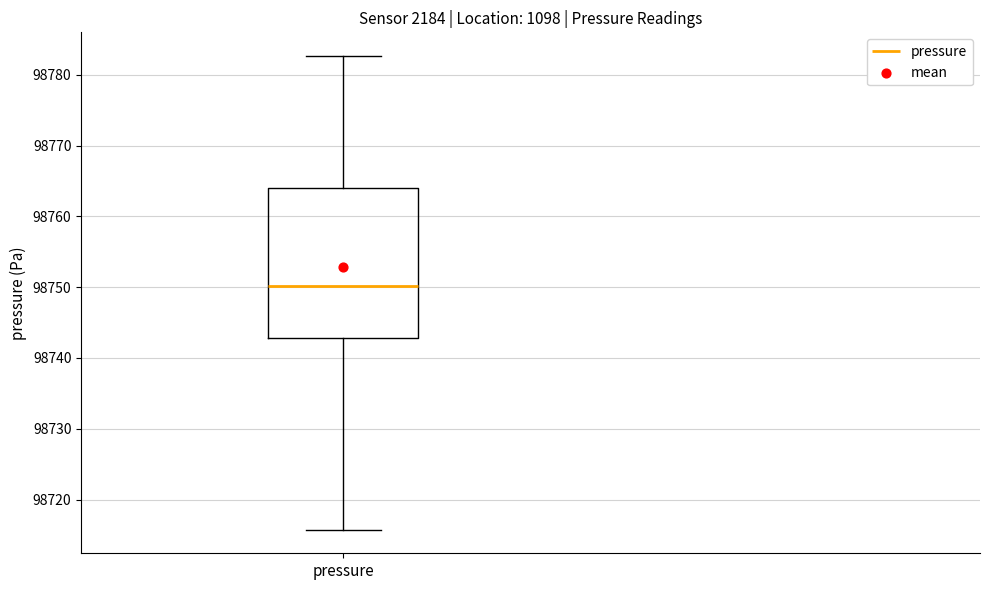

Transcribe this box plot: give where the median line is, the range the box spans, and where the two whiskers end, as read against the y-axis. The values are not printed on the chart, so give them approximately, as read against the axis.

median 98750, box 98743 to 98764, whiskers 98716 to 98783